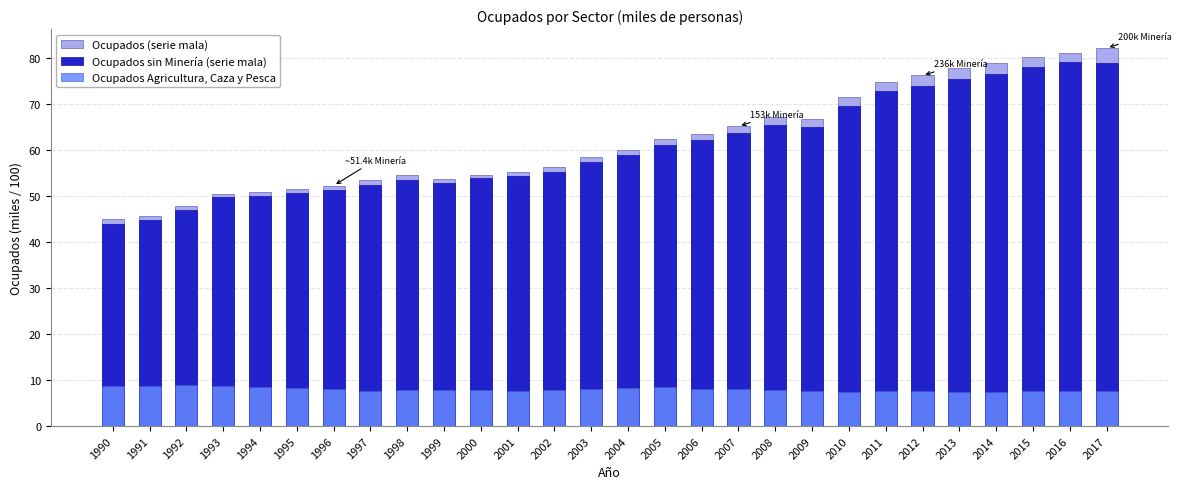

Reading left to right, transcribe all the data shown in this chart.

Ocupados (serie mala): 1990=45.0	1991=45.7	1992=47.8	1993=50.5	1994=50.9	1995=51.6	1996=52.3	1997=53.4	1998=54.5	1999=53.8	2000=54.7	2001=55.3	2002=56.4	2003=58.5	2004=60.1	2005=62.4	2006=63.5	2007=65.2	2008=67.2	2009=66.7	2010=71.5	2011=74.8	2012=76.3	2013=77.9	2014=79.0	2015=80.2	2016=81.2	2017=82.3
Ocupados sin Minería (serie mala): 1990=44.0	1991=44.8	1992=47.0	1993=49.7	1994=50.1	1995=50.7	1996=51.5	1997=52.5	1998=53.6	1999=53.0	2000=53.9	2001=54.4	2002=55.4	2003=57.5	2004=59.0	2005=61.1	2006=62.1	2007=63.7	2008=65.5	2009=65.0	2010=69.6	2011=72.8	2012=73.9	2013=75.6	2014=76.5	2015=78.0	2016=79.1	2017=79.1
Ocupados Agricultura, Caza y Pesca: 1990=8.7	1991=8.7	1992=8.9	1993=8.7	1994=8.5	1995=8.3	1996=8.1	1997=7.7	1998=7.8	1999=7.8	2000=7.9	2001=7.6	2002=7.8	2003=8.1	2004=8.3	2005=8.4	2006=8.1	2007=8.0	2008=7.8	2009=7.6	2010=7.5	2011=7.7	2012=7.6	2013=7.4	2014=7.4	2015=7.5	2016=7.6	2017=7.7